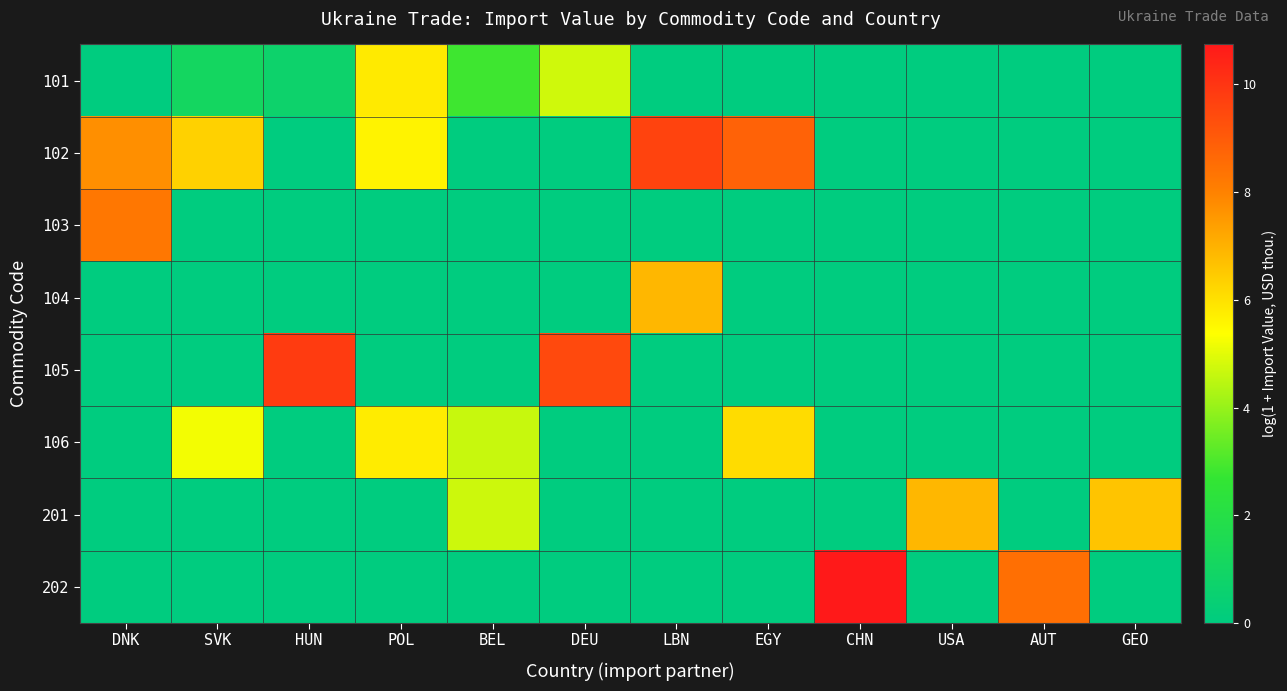

Reading left to right, list all the values displayed in this chart.

101: DNK=0.0	SVK=1.1	HUN=0.7	POL=5.8	BEL=2.8	DEU=4.7	LBN=0.0	EGY=0.0	CHN=0.0	USA=0.0	AUT=0.0	GEO=0.0
102: DNK=7.7	SVK=6.3	HUN=0.0	POL=5.6	BEL=0.0	DEU=0.0	LBN=9.6	EGY=8.8	CHN=0.0	USA=0.0	AUT=0.0	GEO=0.0
103: DNK=8.2	SVK=0.0	HUN=0.0	POL=0.0	BEL=0.0	DEU=0.0	LBN=0.0	EGY=0.0	CHN=0.0	USA=0.0	AUT=0.0	GEO=0.0
104: DNK=0.0	SVK=0.0	HUN=0.0	POL=0.0	BEL=0.0	DEU=0.0	LBN=6.9	EGY=0.0	CHN=0.0	USA=0.0	AUT=0.0	GEO=0.0
105: DNK=0.0	SVK=0.0	HUN=9.8	POL=0.0	BEL=0.0	DEU=9.5	LBN=0.0	EGY=0.0	CHN=0.0	USA=0.0	AUT=0.0	GEO=0.0
106: DNK=0.0	SVK=5.2	HUN=0.0	POL=5.8	BEL=4.6	DEU=0.0	LBN=0.0	EGY=6.1	CHN=0.0	USA=0.0	AUT=0.0	GEO=0.0
201: DNK=0.0	SVK=0.0	HUN=0.0	POL=0.0	BEL=4.7	DEU=0.0	LBN=0.0	EGY=0.0	CHN=0.0	USA=6.9	AUT=0.0	GEO=6.6
202: DNK=0.0	SVK=0.0	HUN=0.0	POL=0.0	BEL=0.0	DEU=0.0	LBN=0.0	EGY=0.0	CHN=10.7	USA=0.0	AUT=8.5	GEO=0.0